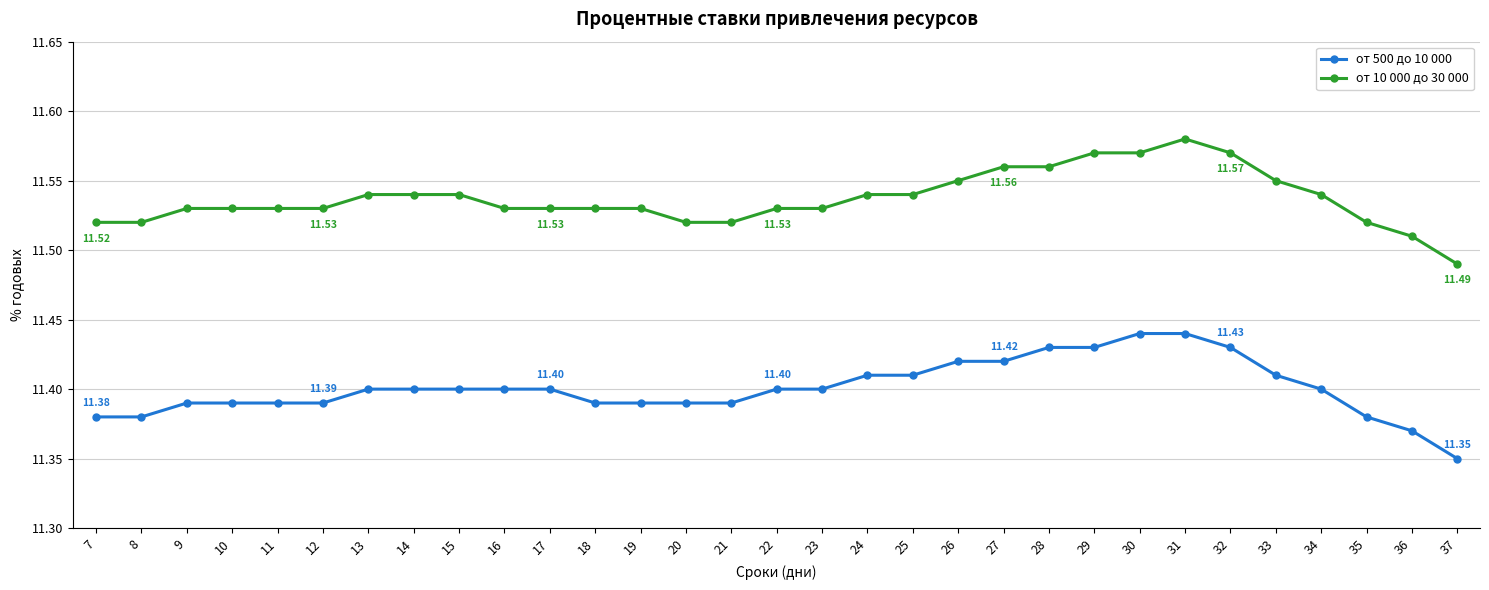

Is the value of от 500 до 10 000 at 34 greater than the value of от 10 000 до 30 000 at 7?

No